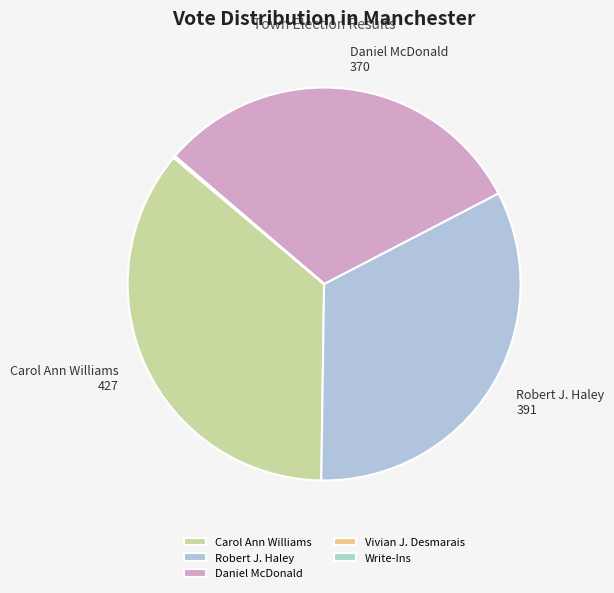

To the nearest percent, what is the average slice percentage?

20%